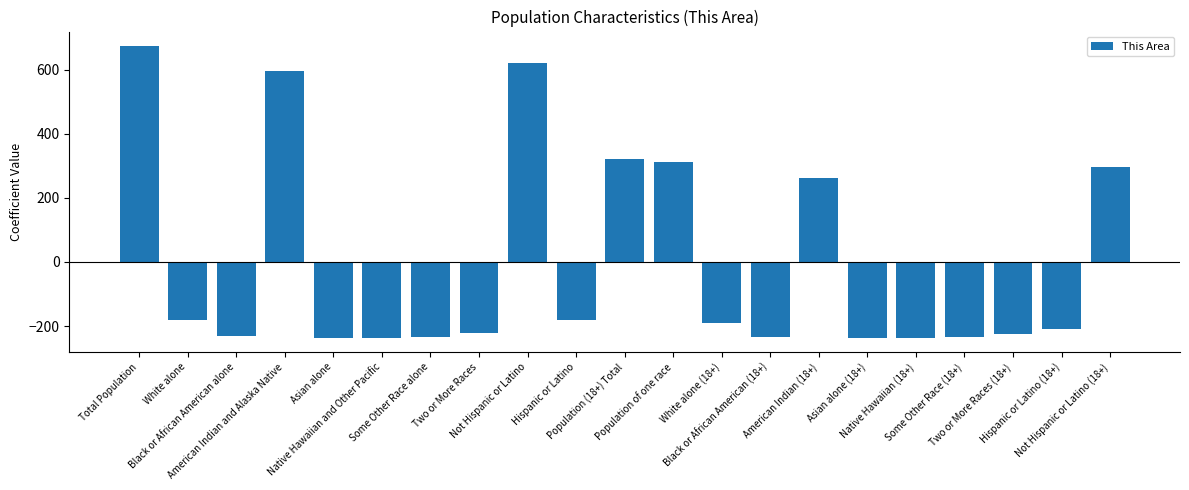

What is the difference between the maximum and second lowest values?

909.0